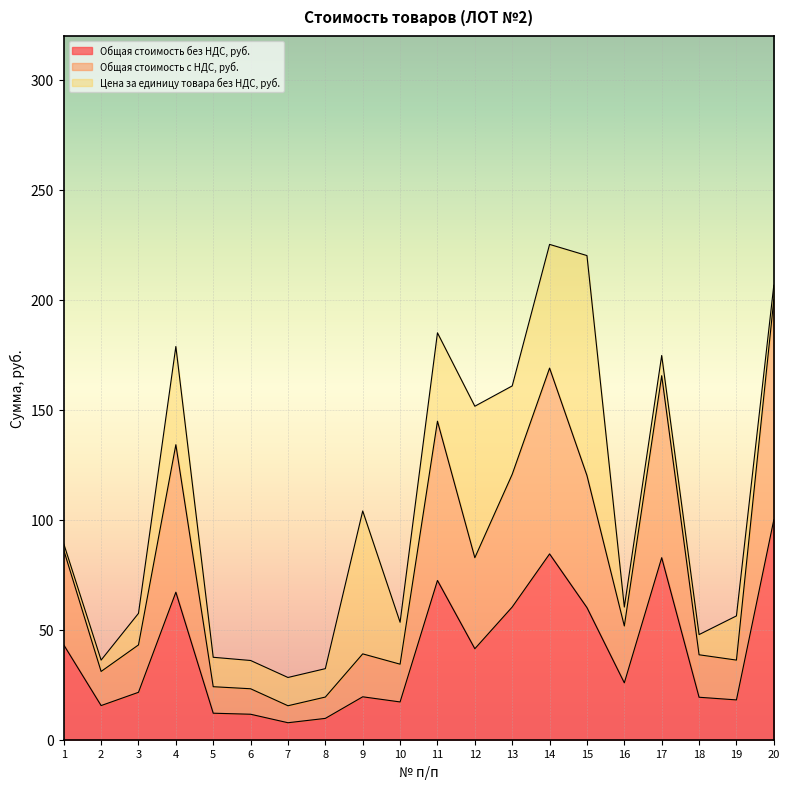

True or false: Общая стоимость без НДС, руб. has a value of 140.0 at 20.

False